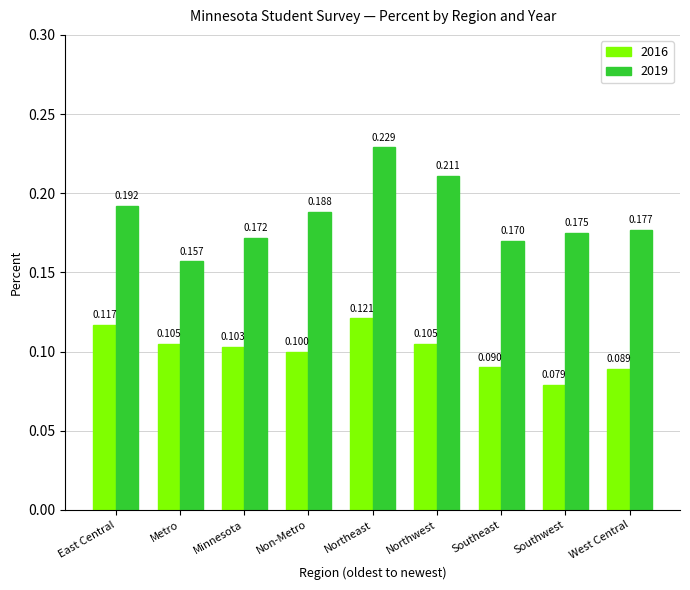

At which label does 2016 reach its minimum?

Southwest